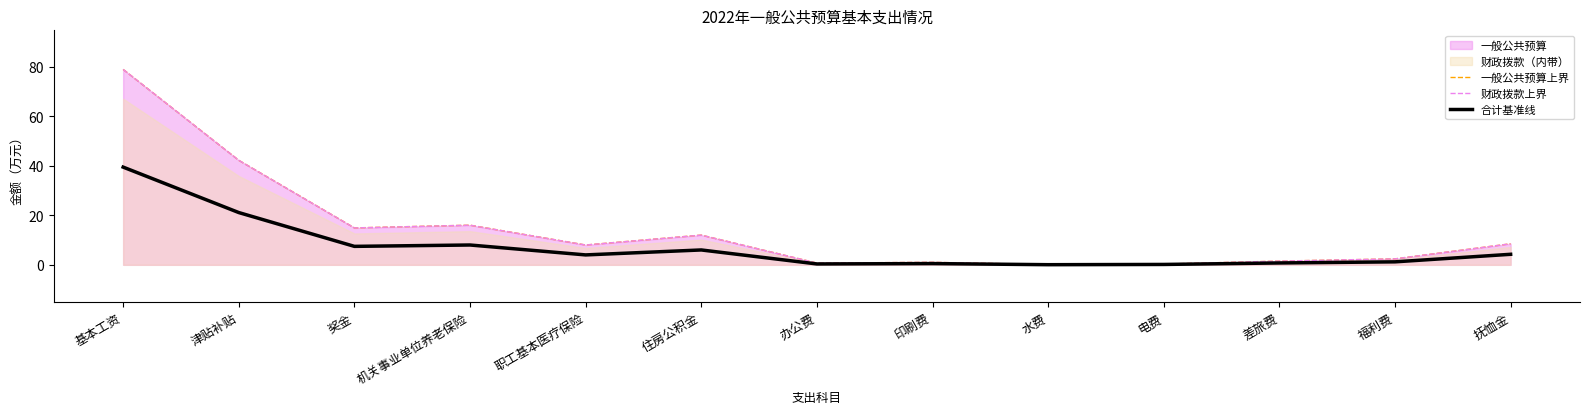

True or false: 合计基准线 and 财政拨款上界 cross at least once.

False